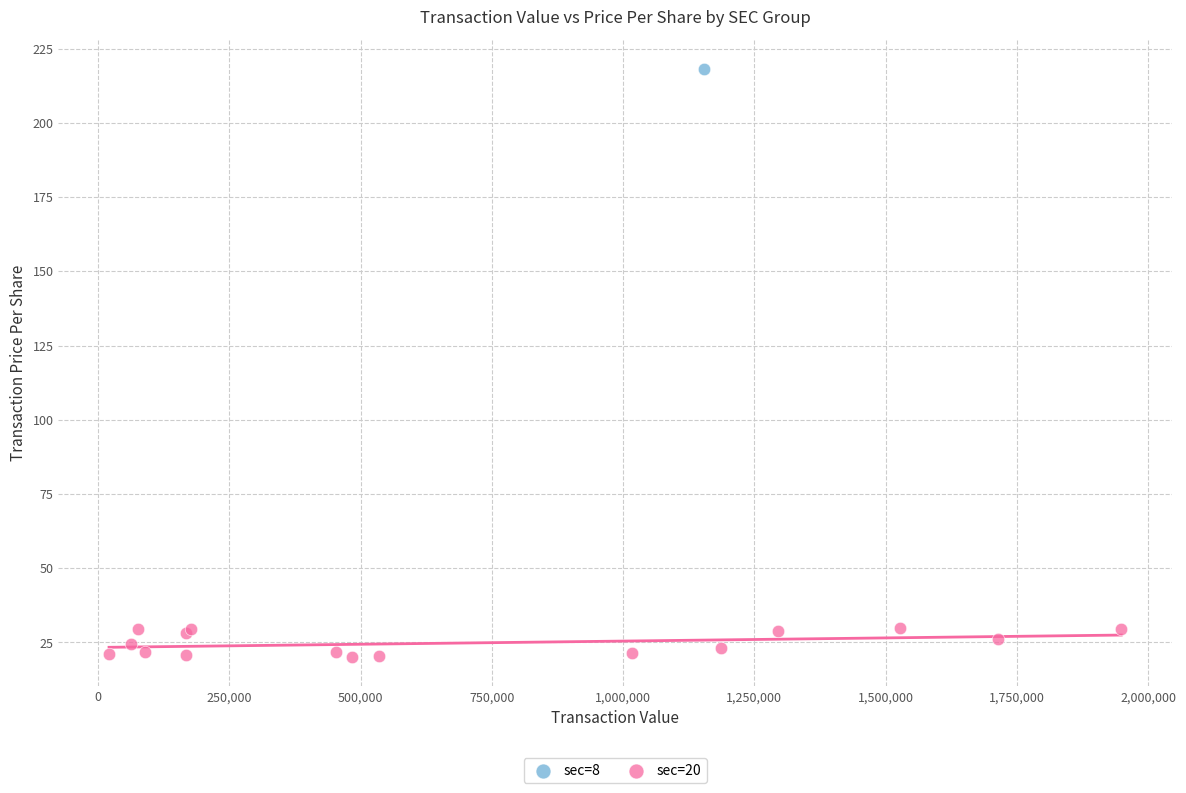

What are all the series names shown in the legend?

sec=8, sec=20